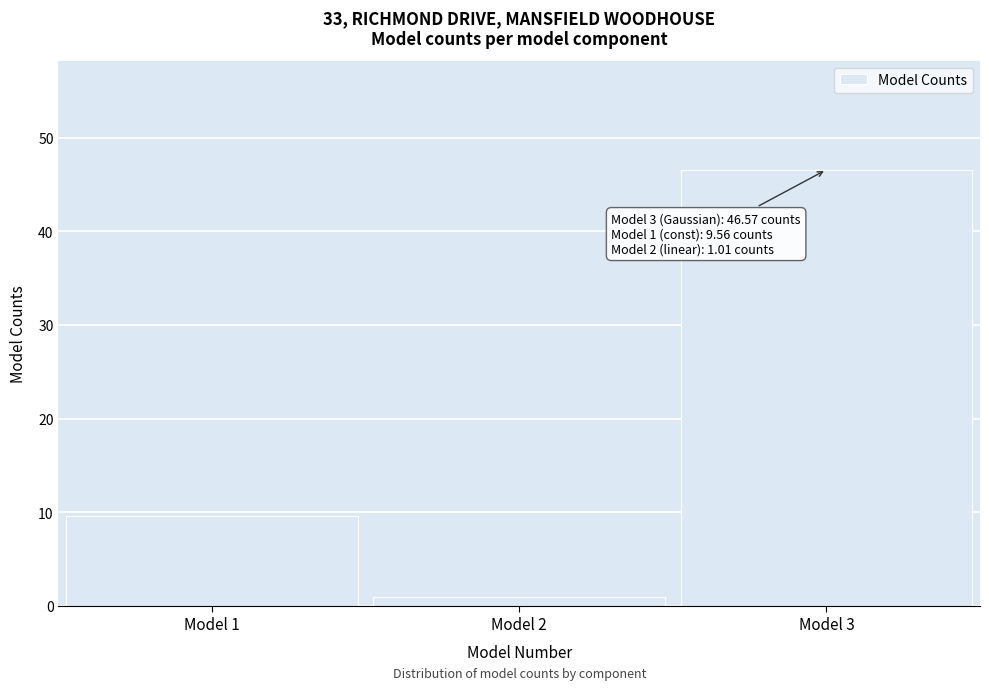

Reading left to right, extract all data points from this chart.

Model 1=9.6	Model 2=1.0	Model 3=46.6